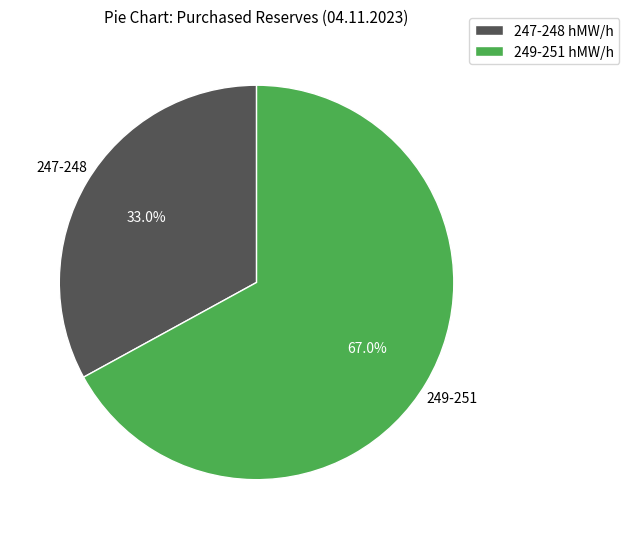

What percentage is NOT represented by 247-248 hMW/h?

67.0%